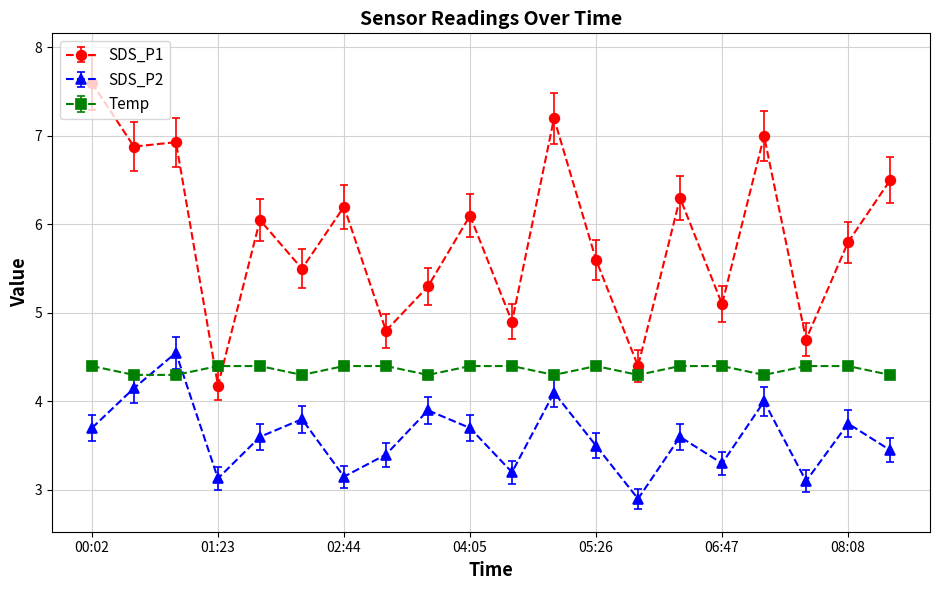

Which series has the largest range (max minus min)?

SDS_P1